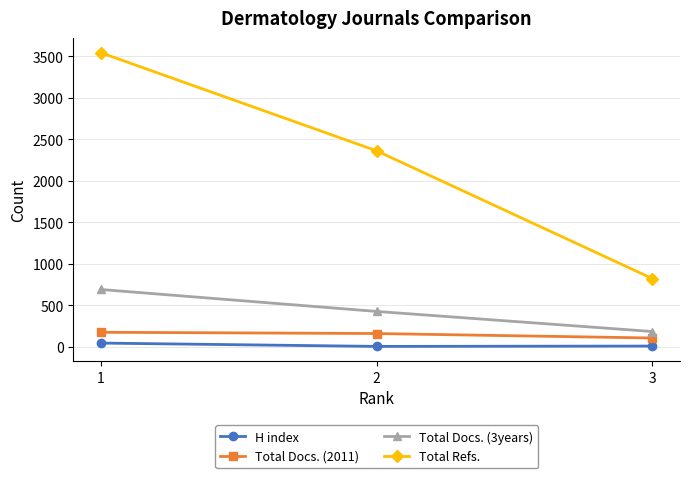

What is the difference between the H index values at 3 and 2?

4